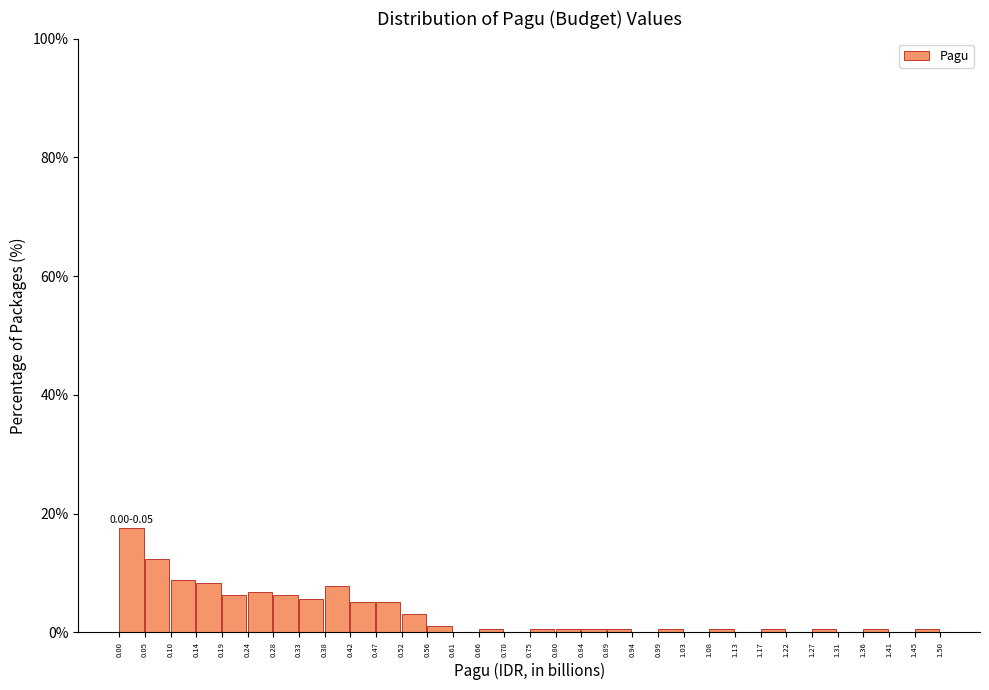

Over which range of the x-axis is the bar tallest?

0.00 to 0.05